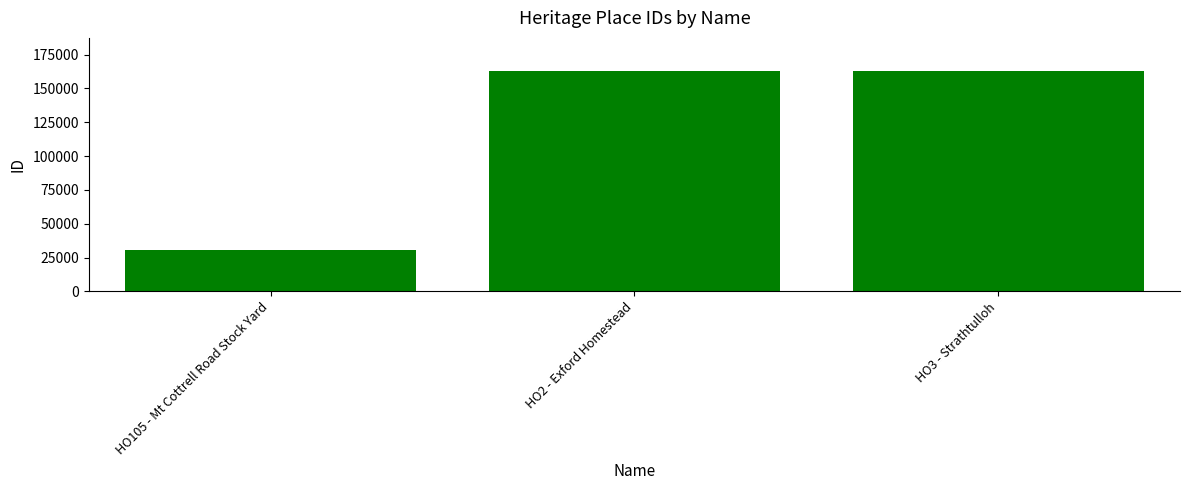

What is the value of the 1st bar from the left?

30236